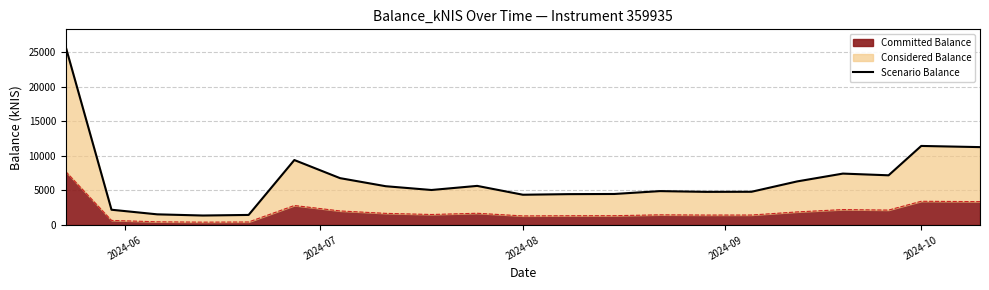

What is the maximum value for Committed Balance?

7730.2